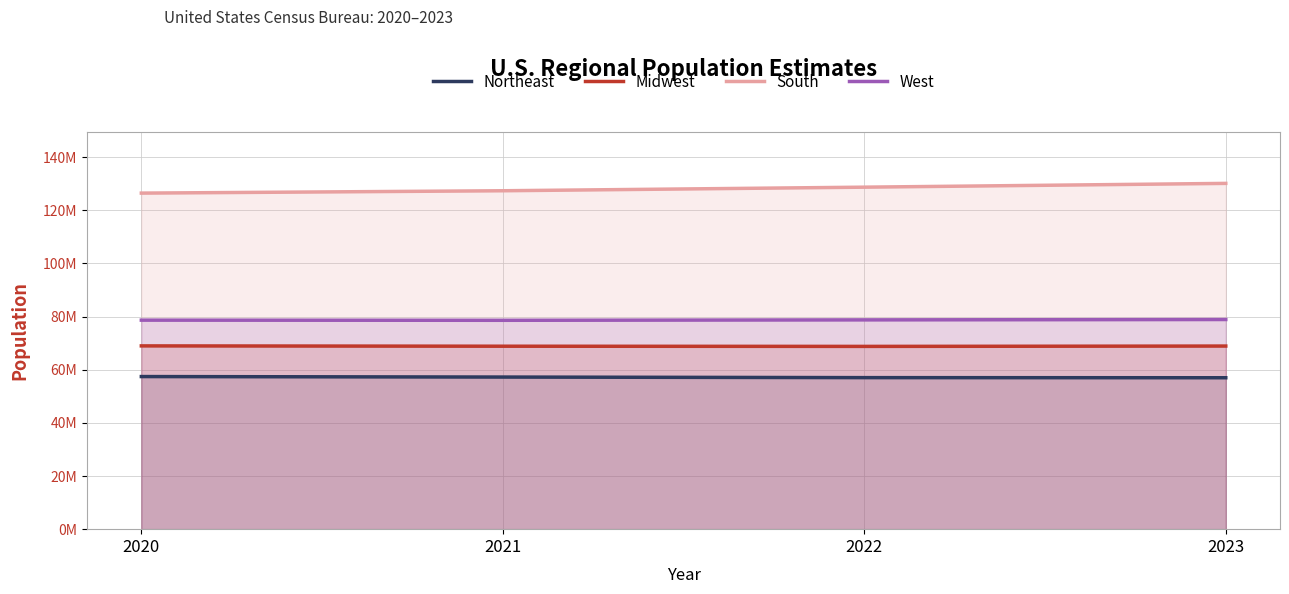

Is the value of West at 2020 greater than the value of South at 2023?

No